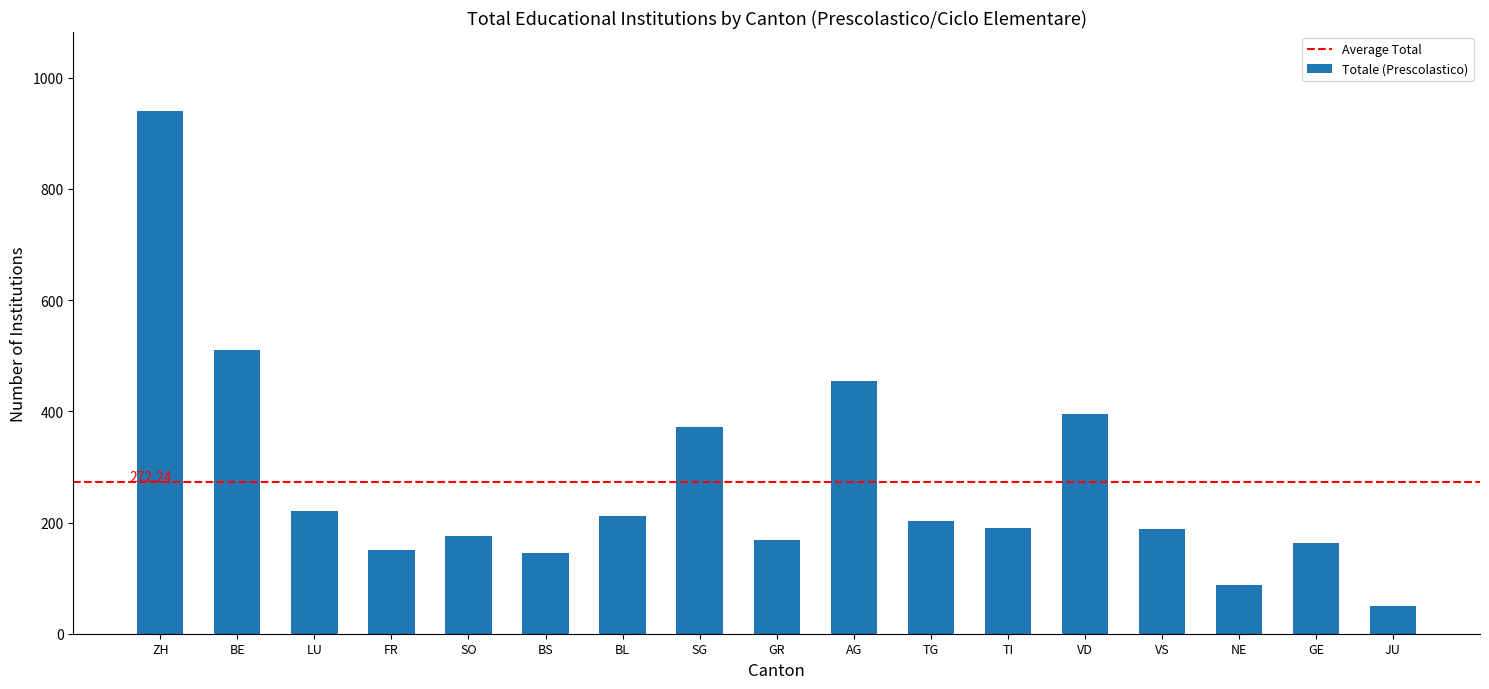

What is the change in value from FR to JU?

-101